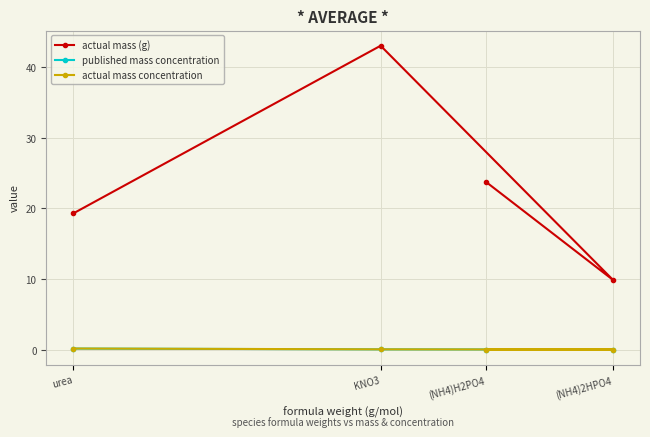

True or false: actual mass (g) has more than 2 interior local peaks.

False